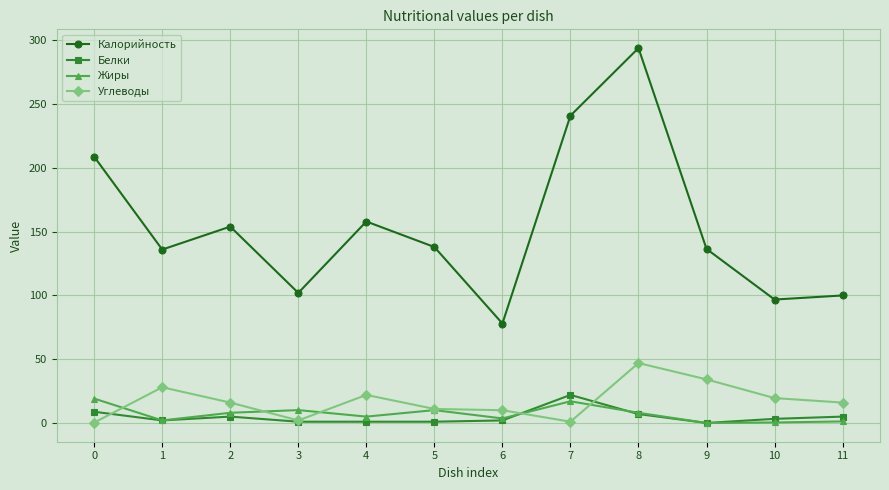

Is the value of Жиры at 4 greater than the value of Углеводы at 10?

No